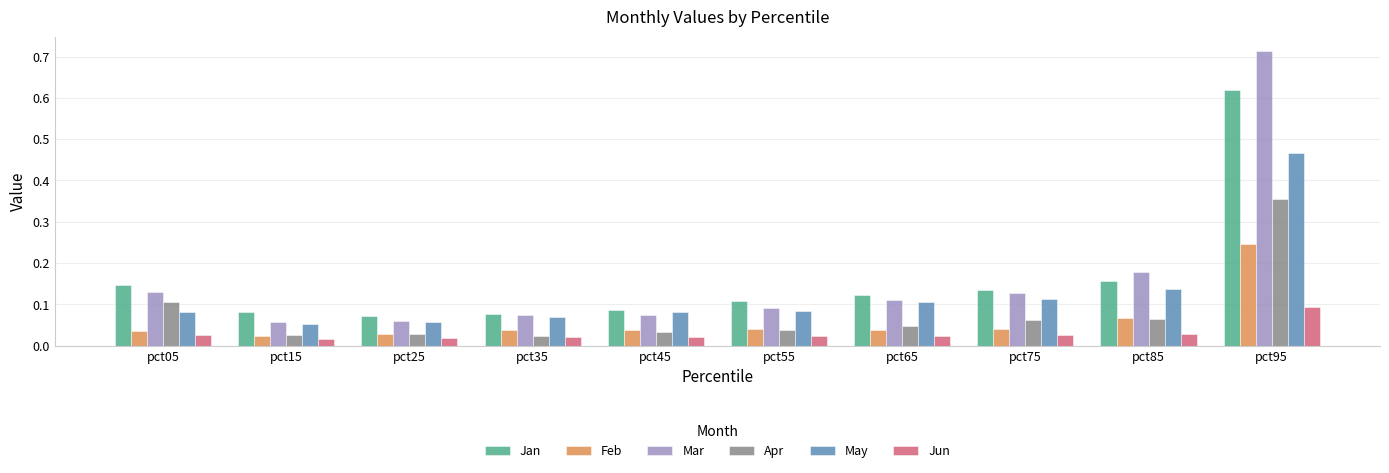

How many groups of bars are there?

10